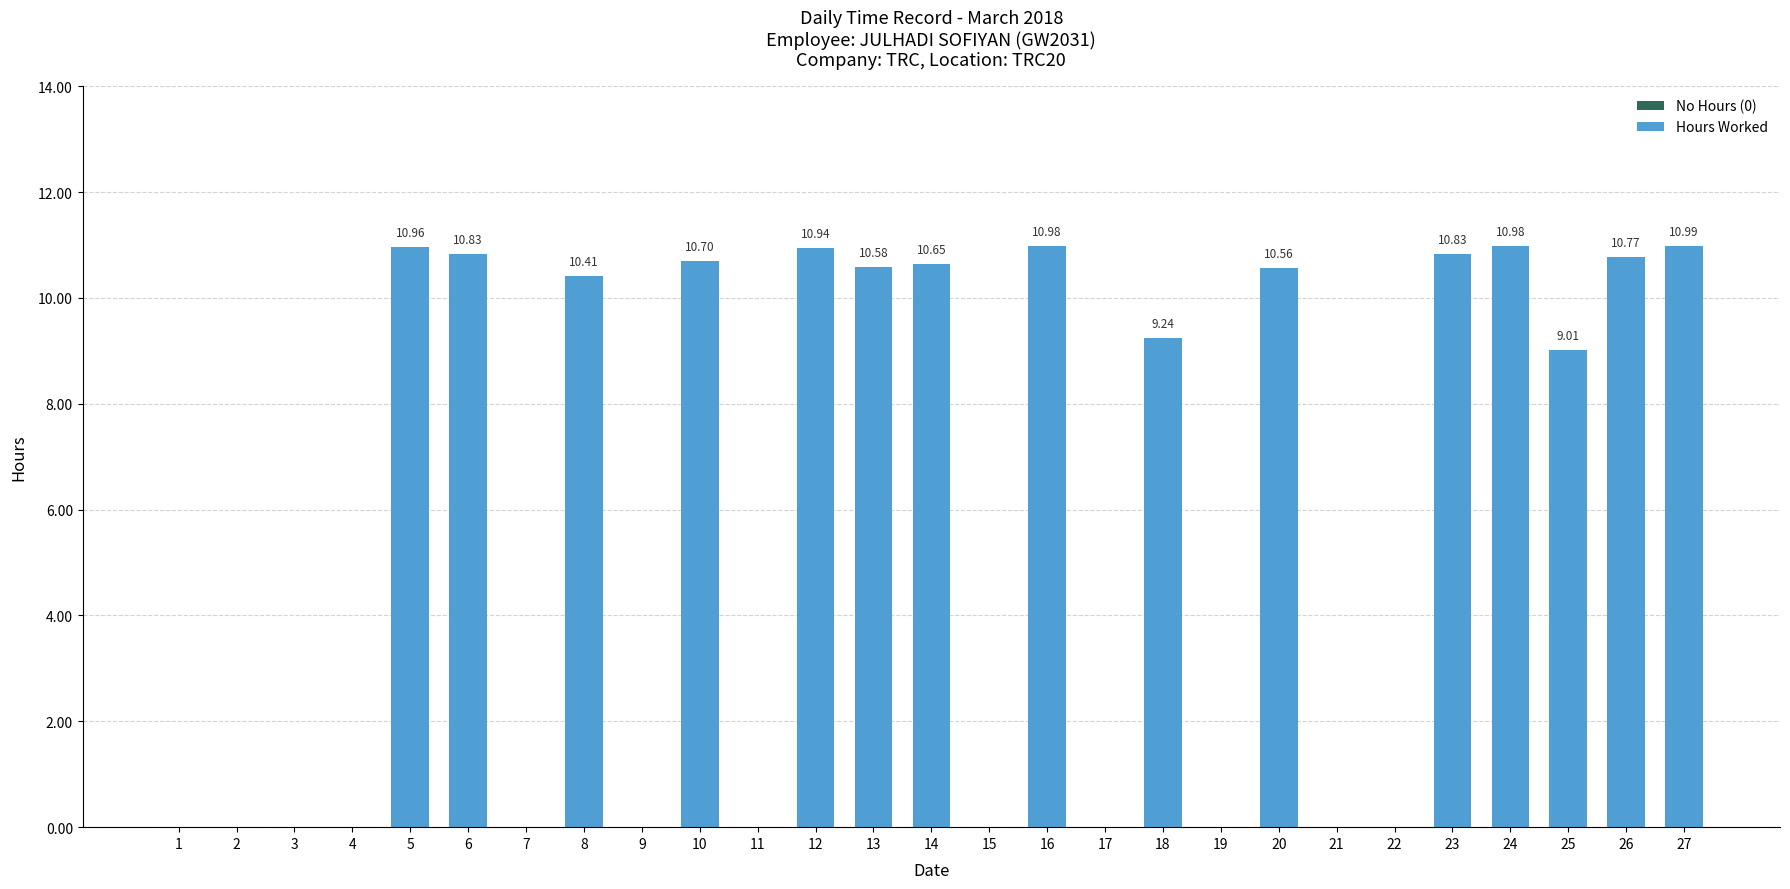

Which label corresponds to the largest value in the chart?

27